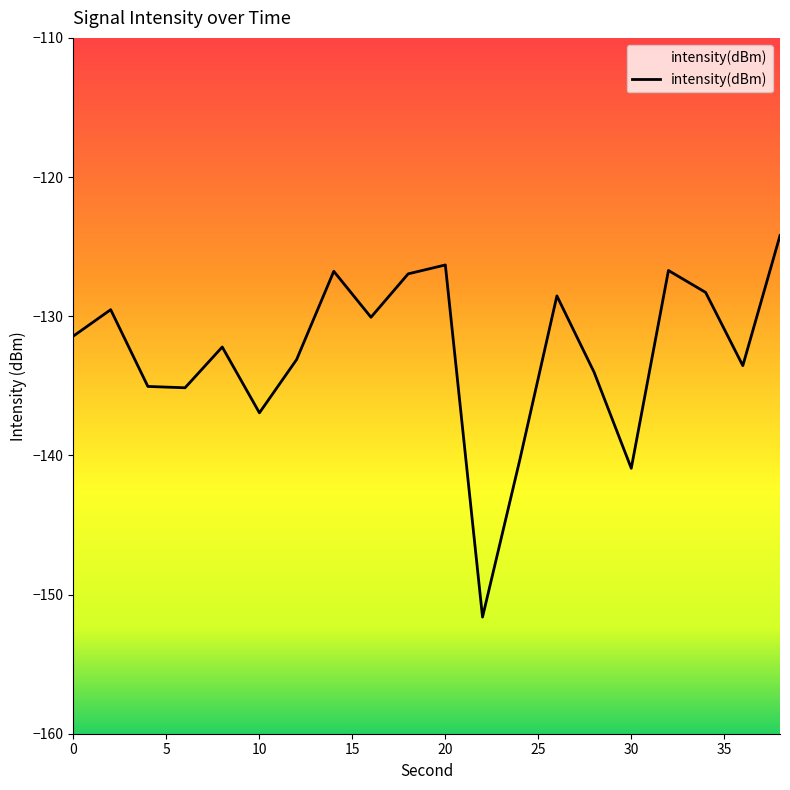

The chart shows a value of -126.3 at 20. True or false?

True